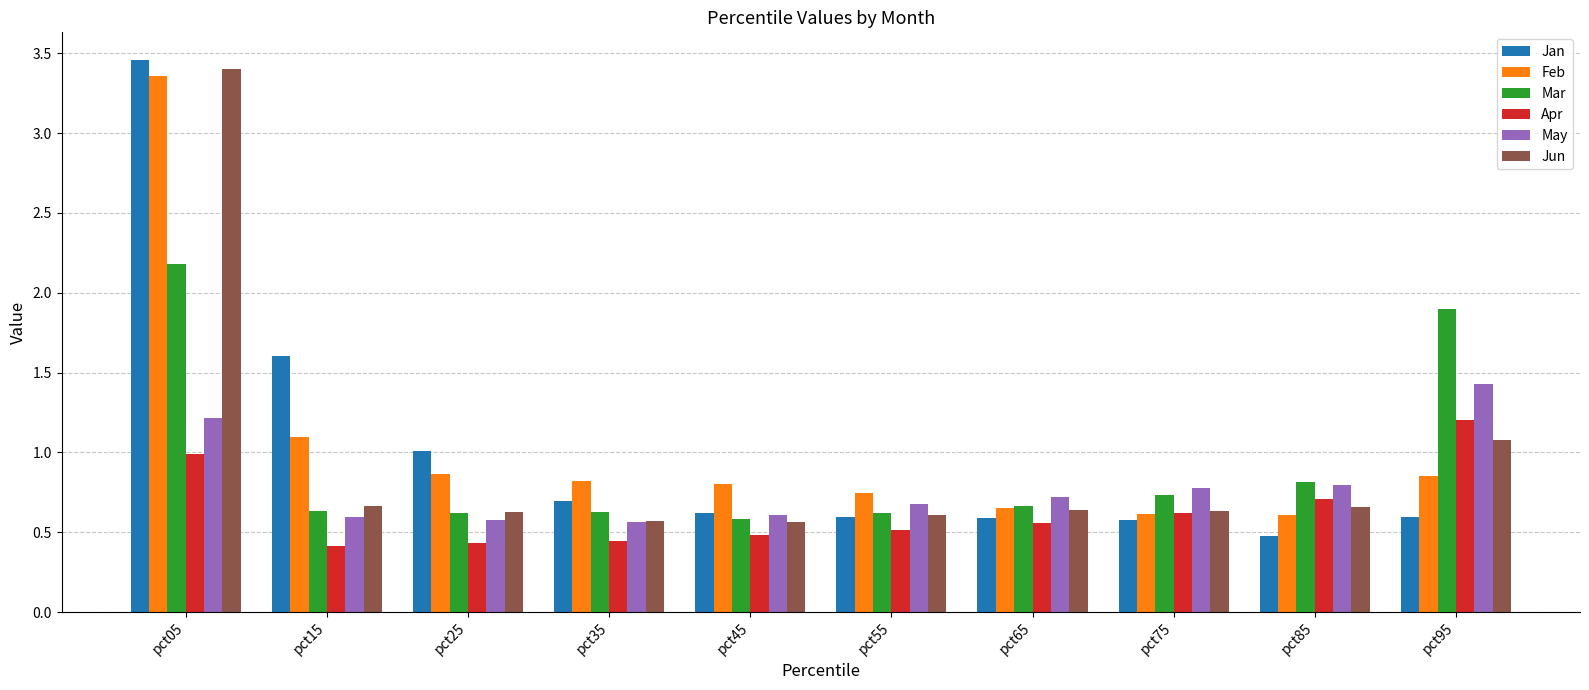

Which category has the highest value in the Jan series?

pct05